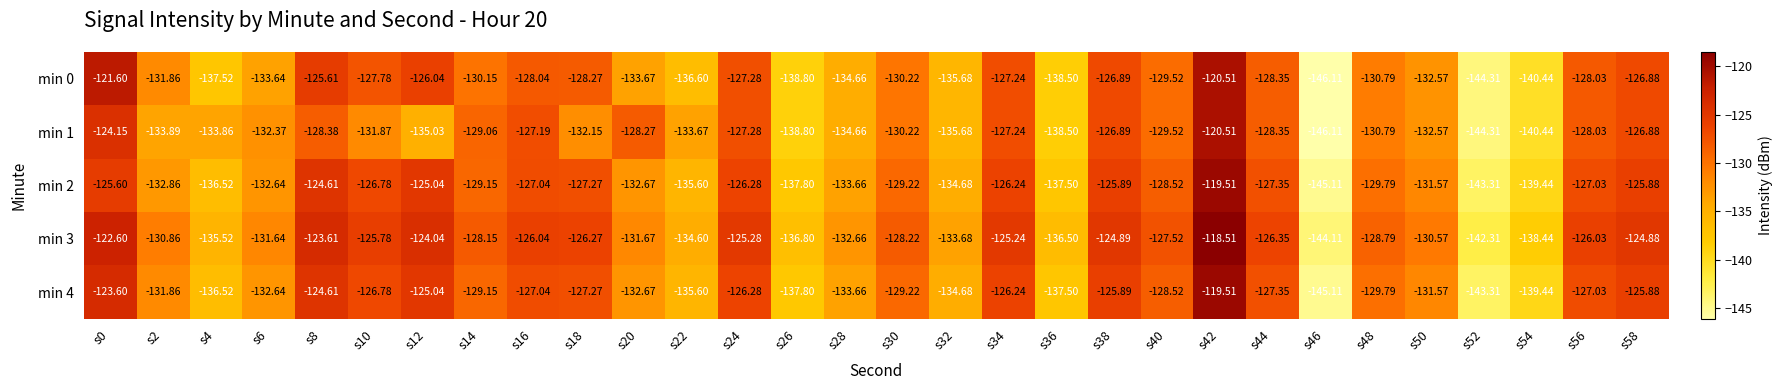

Rank the series at s56 from lowest to highest value.

min 0, min 1, min 2, min 4, min 3